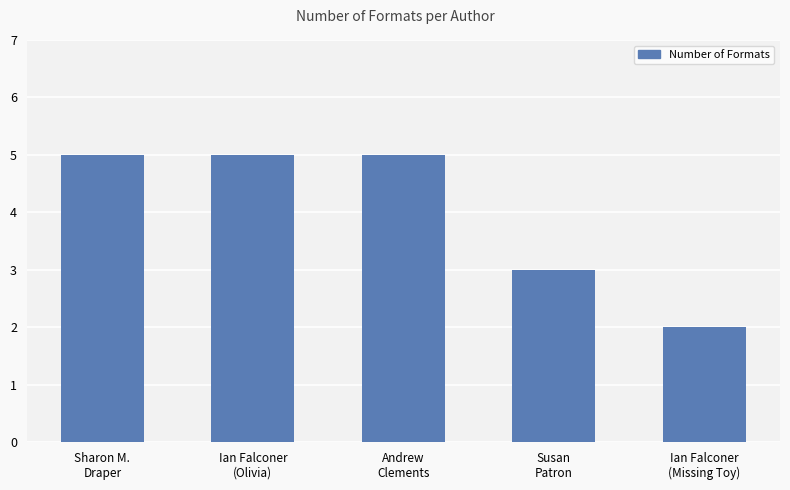

Count the number of categories in the chart.

5